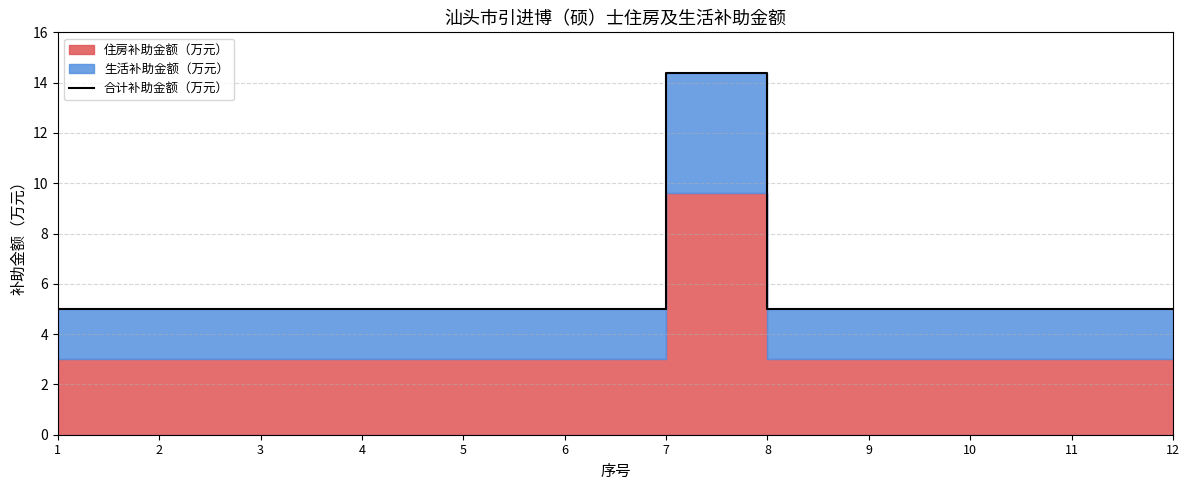

Reading left to right, list all the values displayed in this chart.

5.0	5.0	5.0	5.0	5.0	5.0	14.4	5.0	5.0	5.0	5.0	5.0